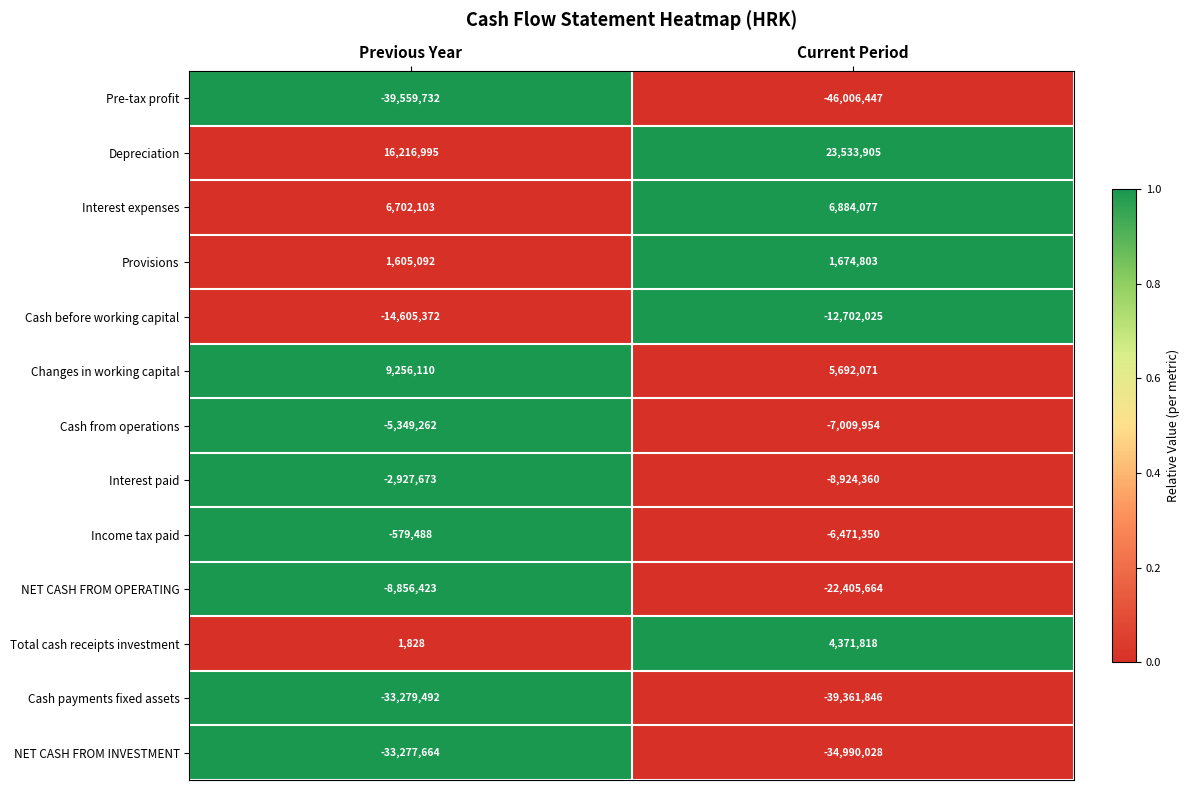

Between Previous Year and Current Period, which series saw the biggest shift?

NET CASH FROM OPERATING